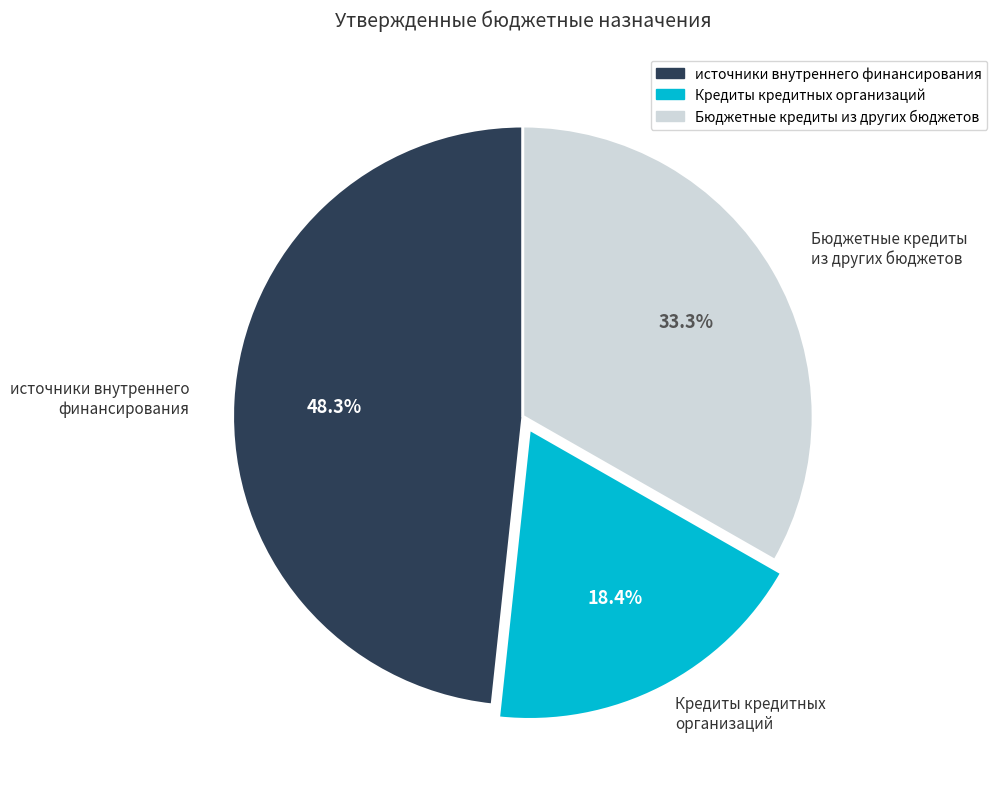

To the nearest percent, what percentage of the pie is Бюджетные кредиты из других бюджетов?

33%